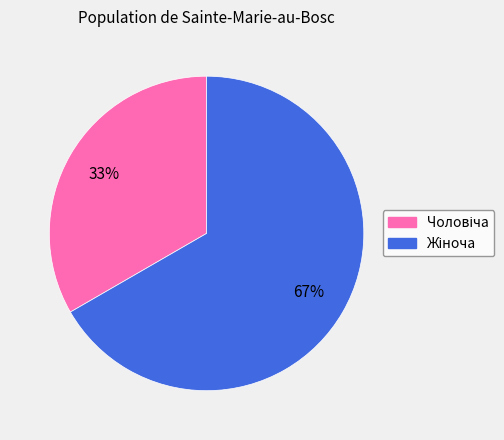

Does any single category account for the majority?

Yes